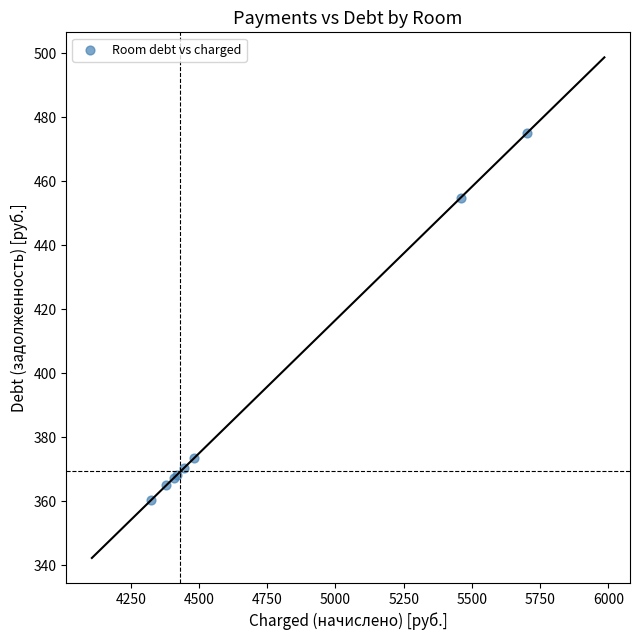

What Y value in the scatter plot is closest to 417?

454.9